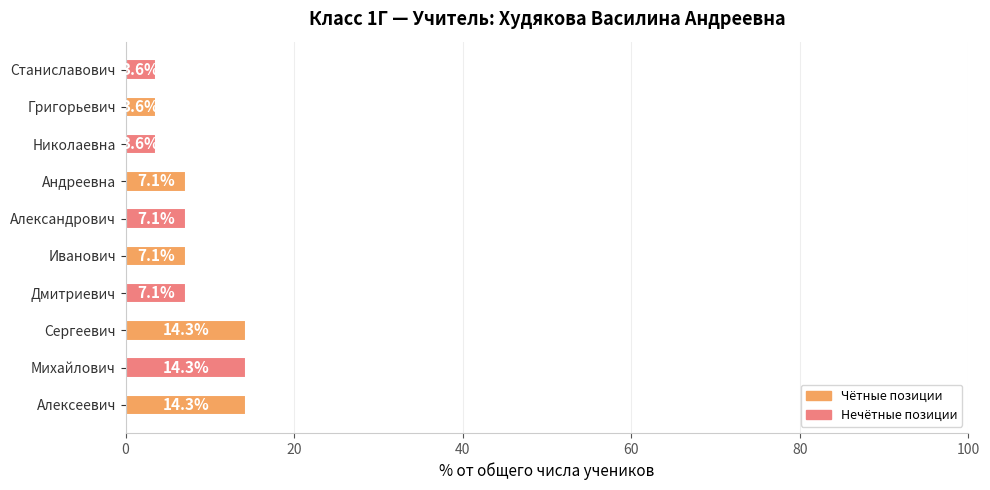

What is the difference between the maximum and minimum values?

10.7